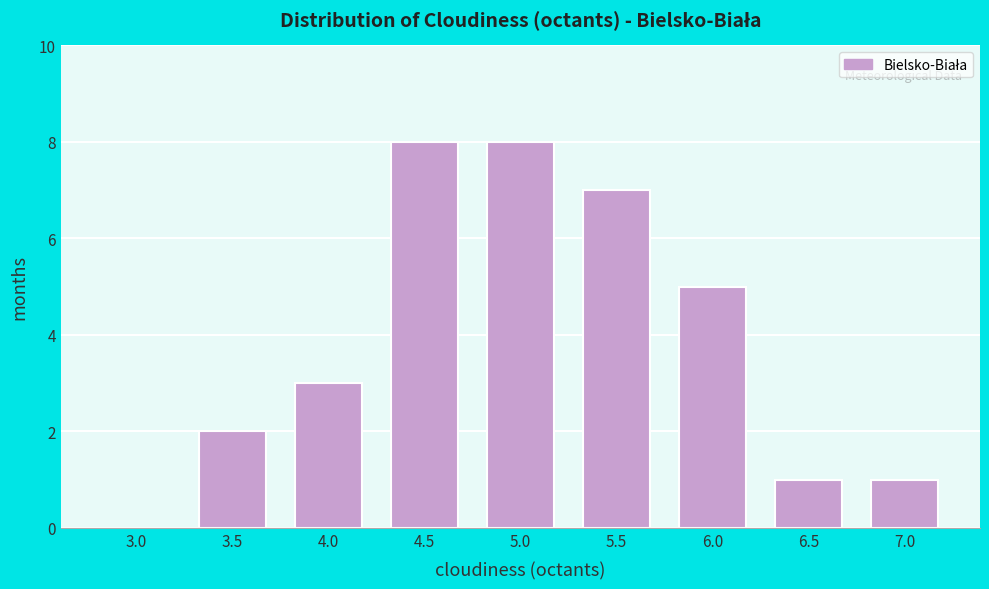

Reading right to left, extract all data points from this chart.

7.0=1	6.5=1	6.0=5	5.5=7	5.0=8	4.5=8	4.0=3	3.5=2	3.0=0